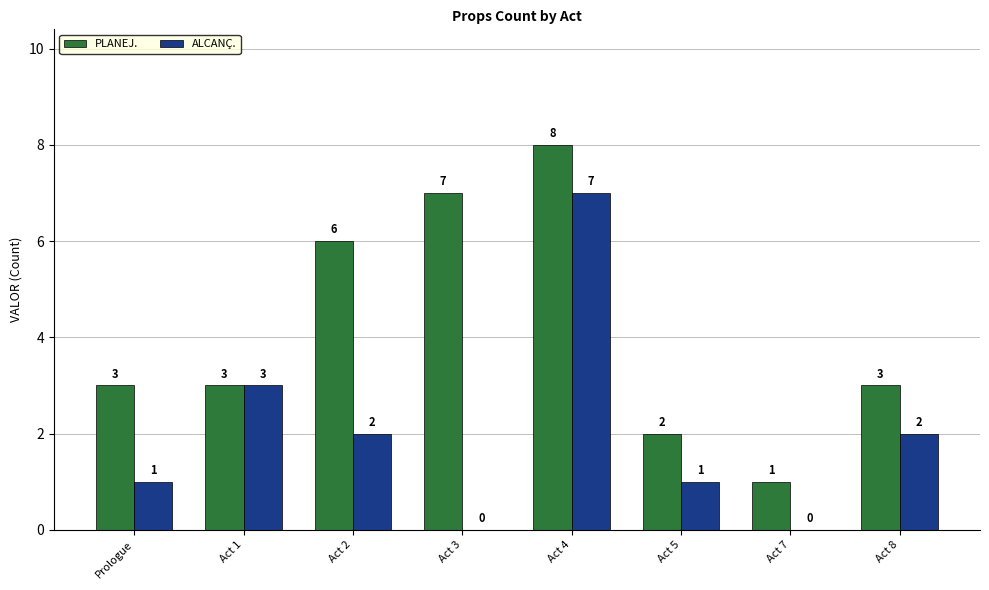

What is the spread (max minus min) of values at Act 4?

1